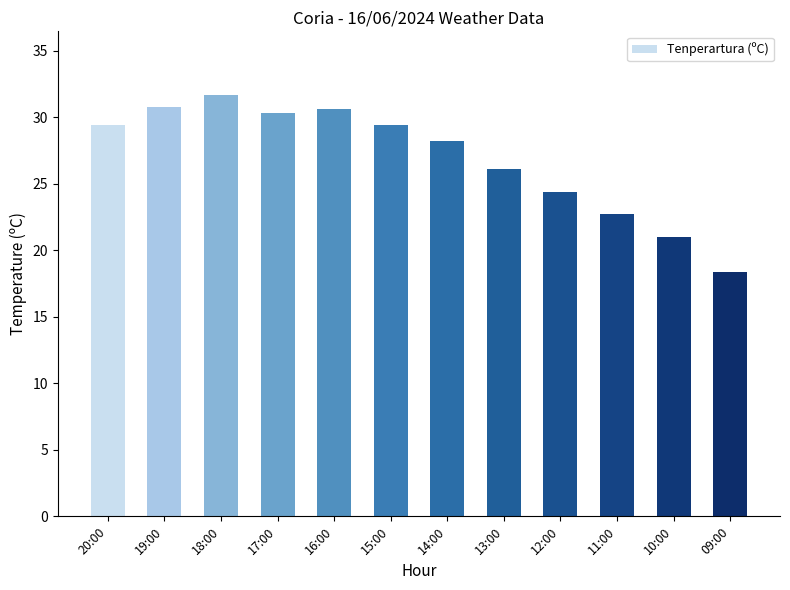

What is the label of the 3rd bar from the right?

11:00